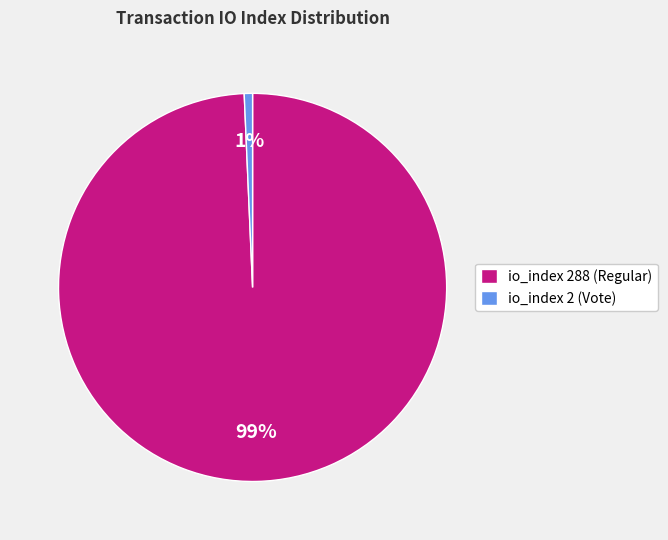

Is it true that io_index 2 (Vote) is 13% of the pie?

False